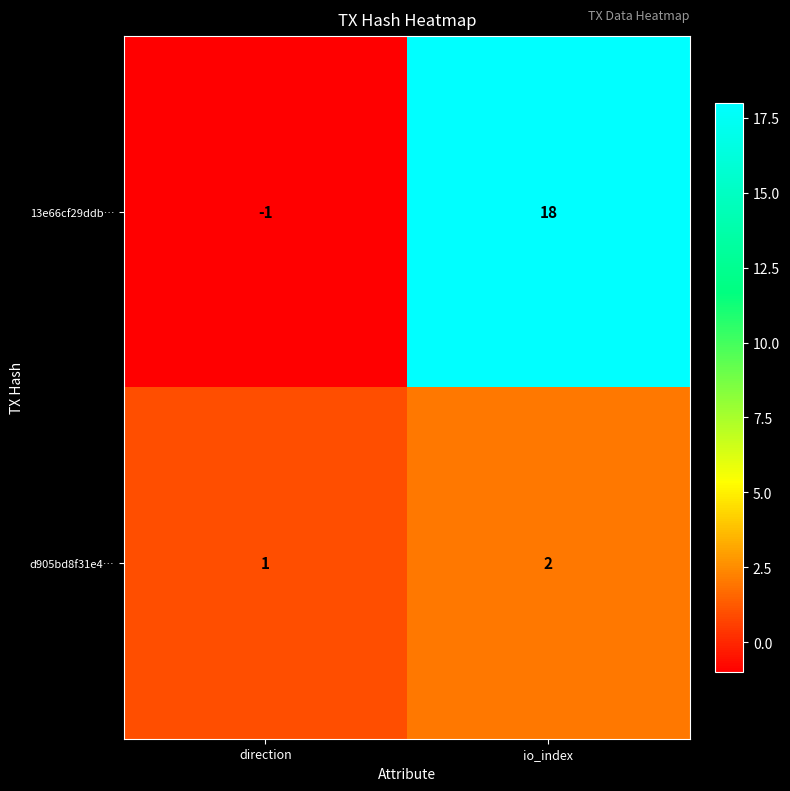

What is the sum of the d905bd8f31e4… values at io_index and direction?

3